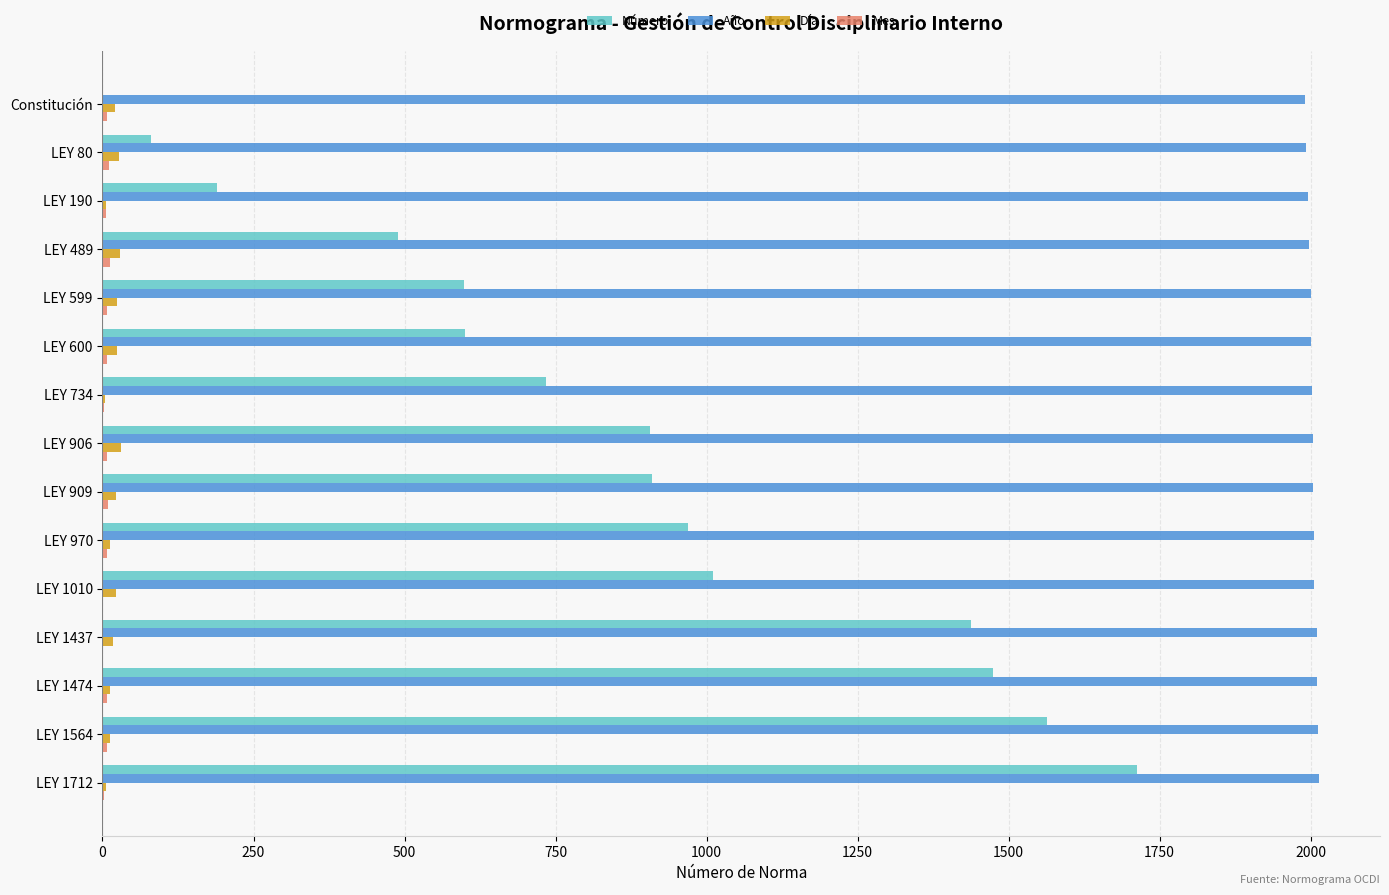

The Número series shows 0 at Constitución. True or false?

True